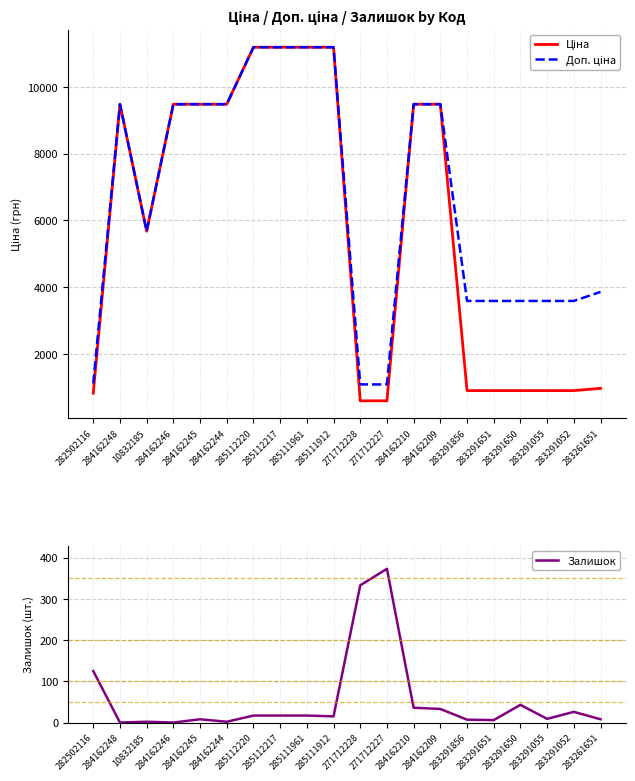

What are all the series names shown in the legend?

Ціна, Доп. ціна, Залишок